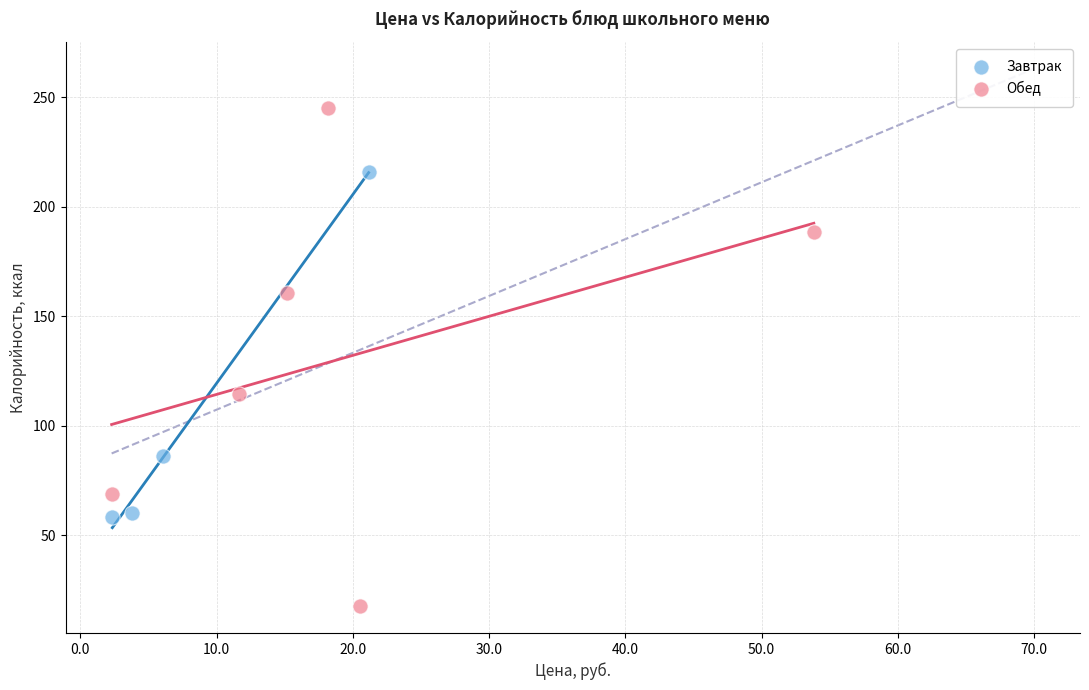

Which series reaches the maximum Y coordinate?

Обед